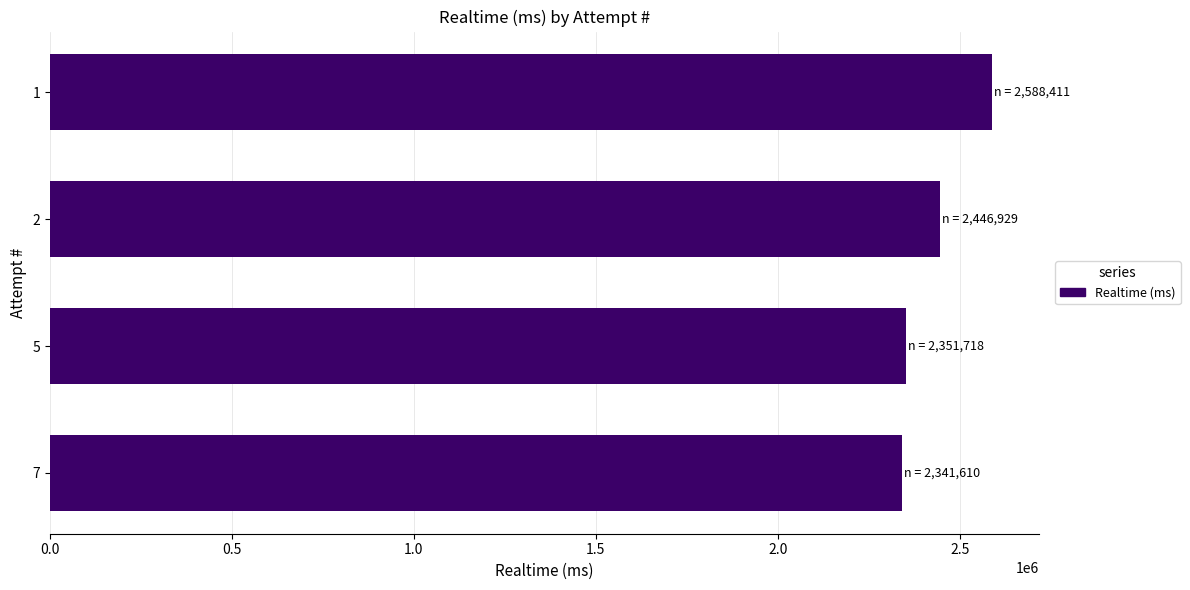

What is the smallest value displayed?

2341610